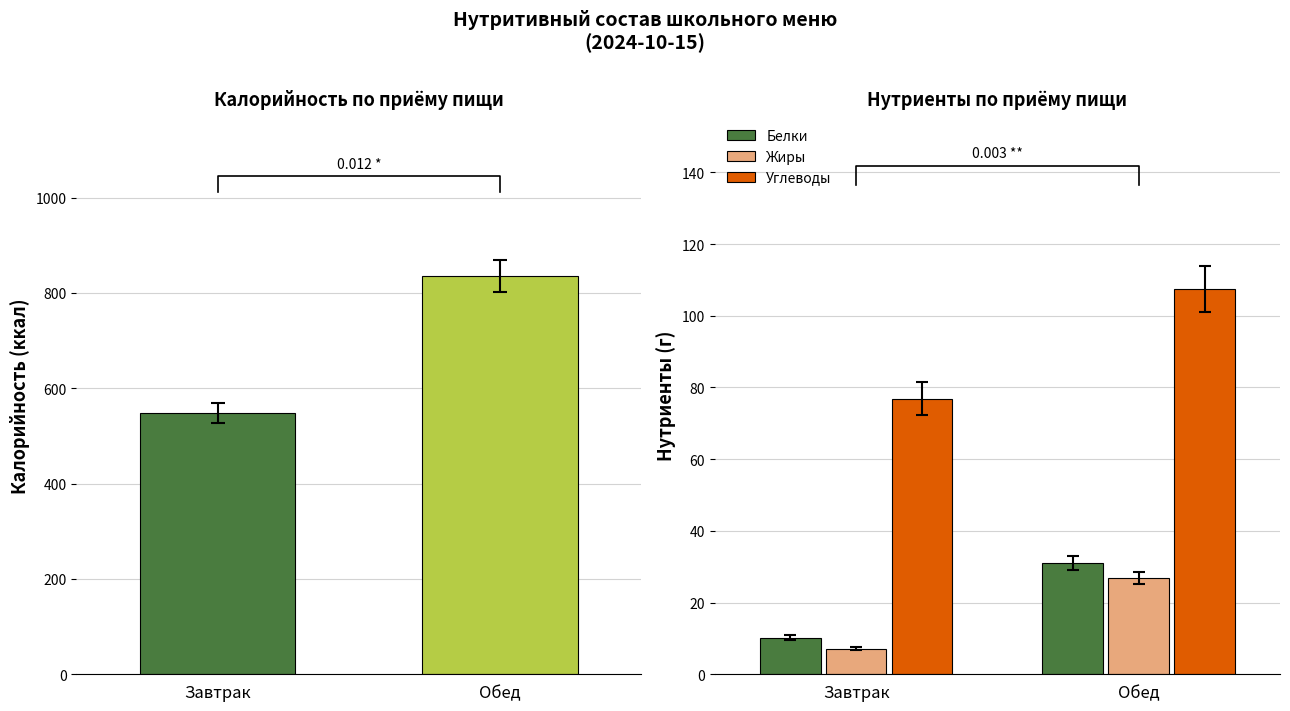

The value of Углеводы at Обед is 107.4. True or false?

True